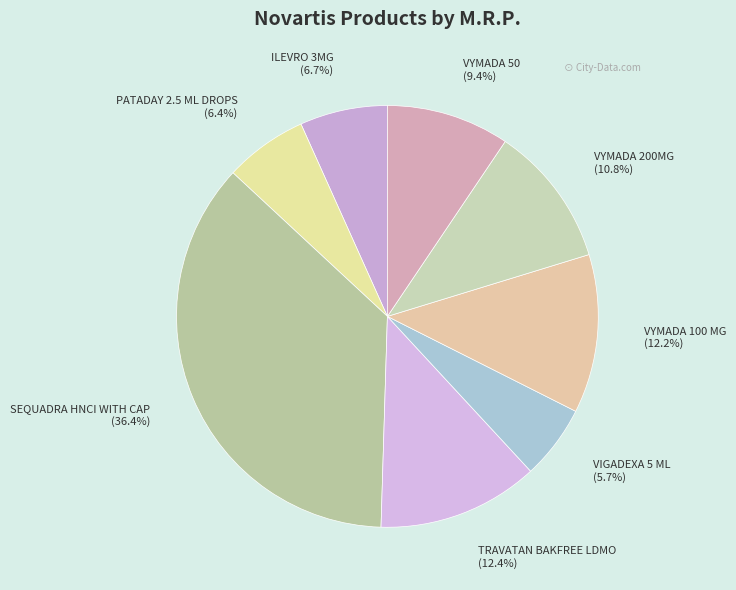

To the nearest percent, what portion does PATADAY 2.5 ML DROPS represent?

6%